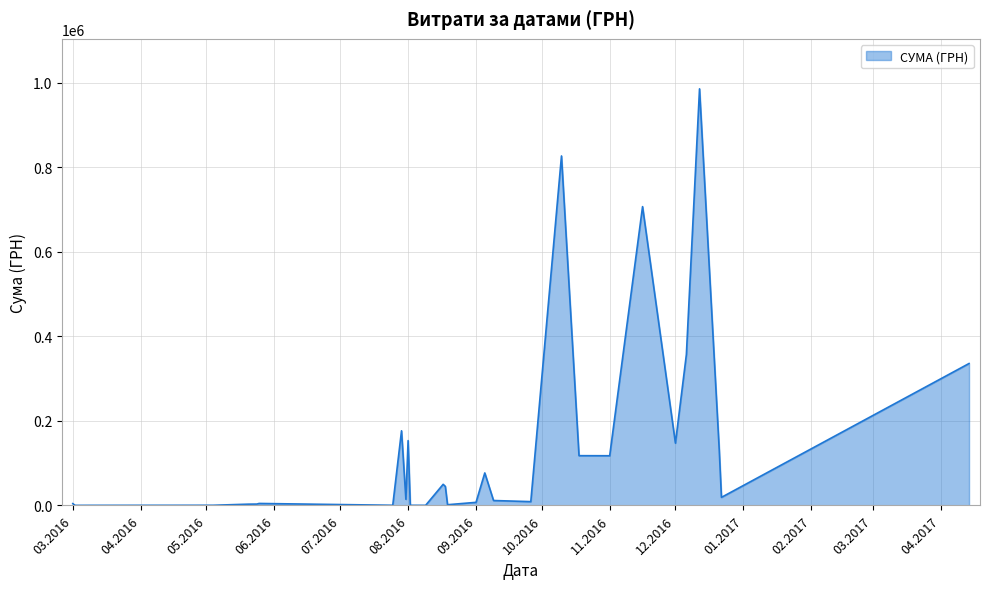

What is the difference between the second highest and second lowest values?

827022.7